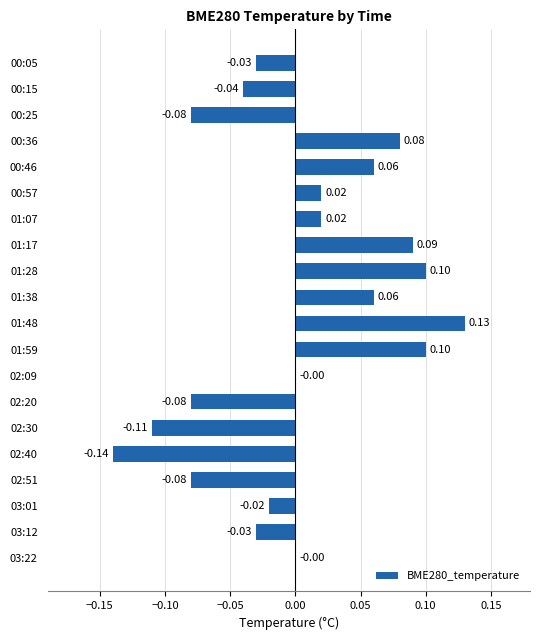

Between 00:05 and 02:51, which is larger?

00:05